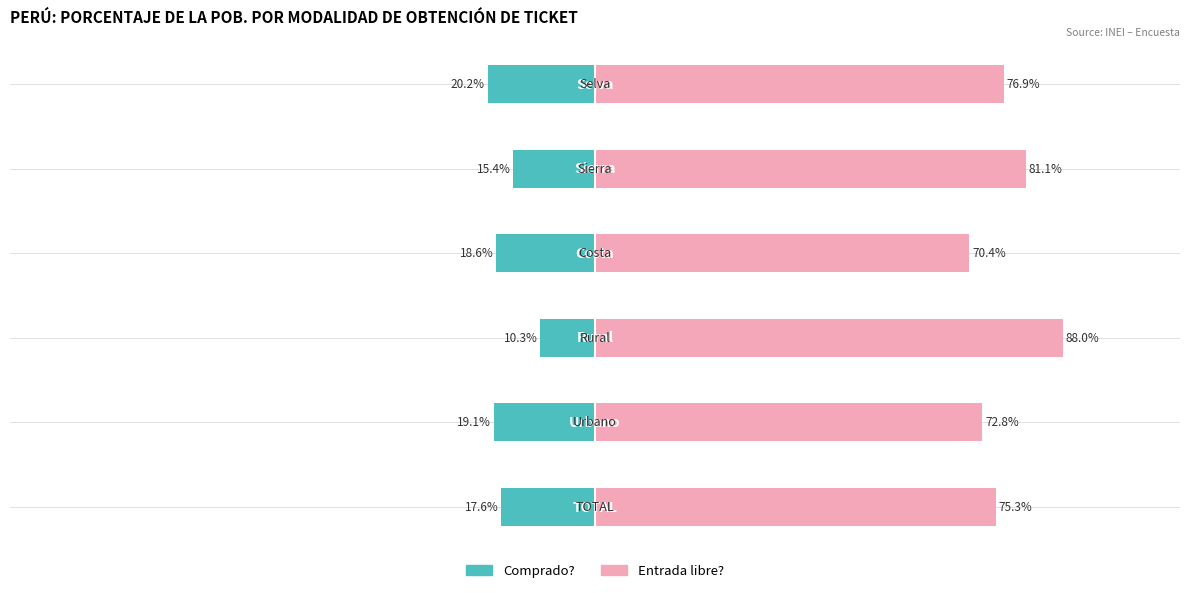

Reading left to right, transcribe all the data shown in this chart.

Comprado?: −125=-17.6	−100=-19.1	−75=-10.3	−50=-18.6	−25=-15.4	0=-20.2
Entrada libre?: −125=75.3	−100=72.8	−75=88.0	−50=70.4	−25=81.1	0=76.9